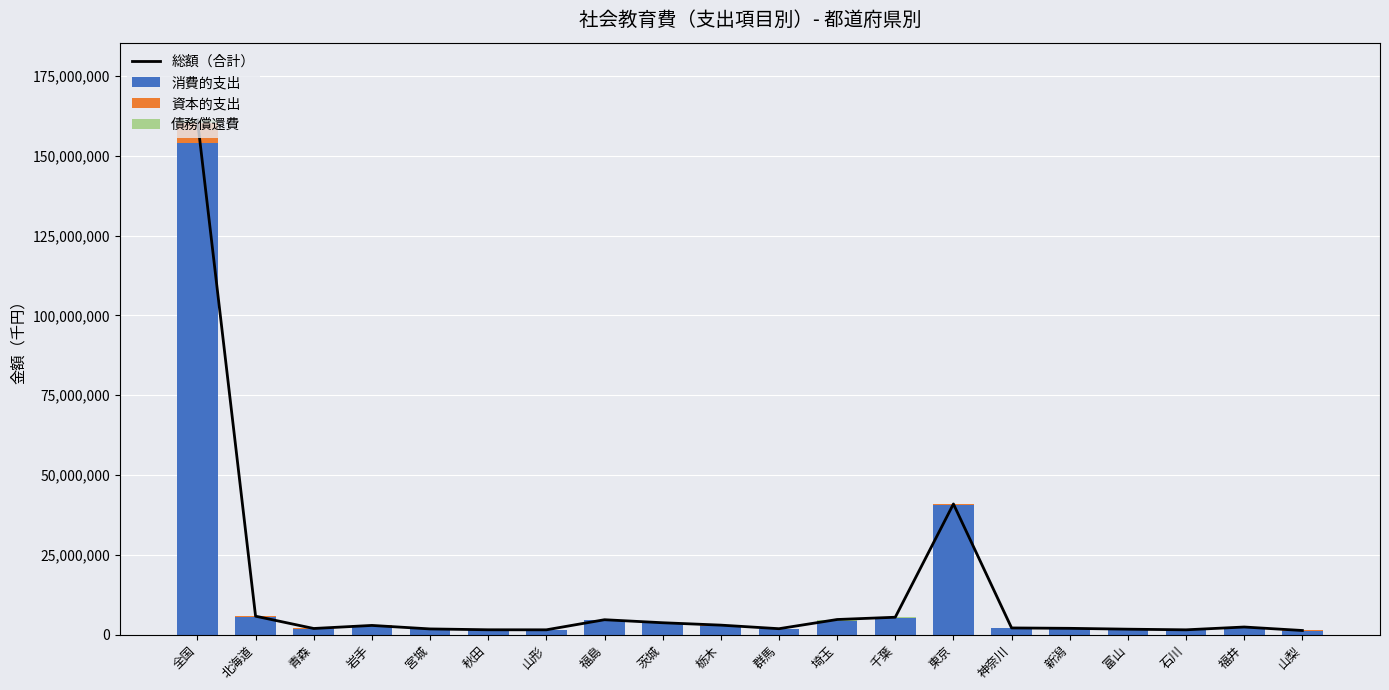

What is the label of the 10th bar from the right?

群馬